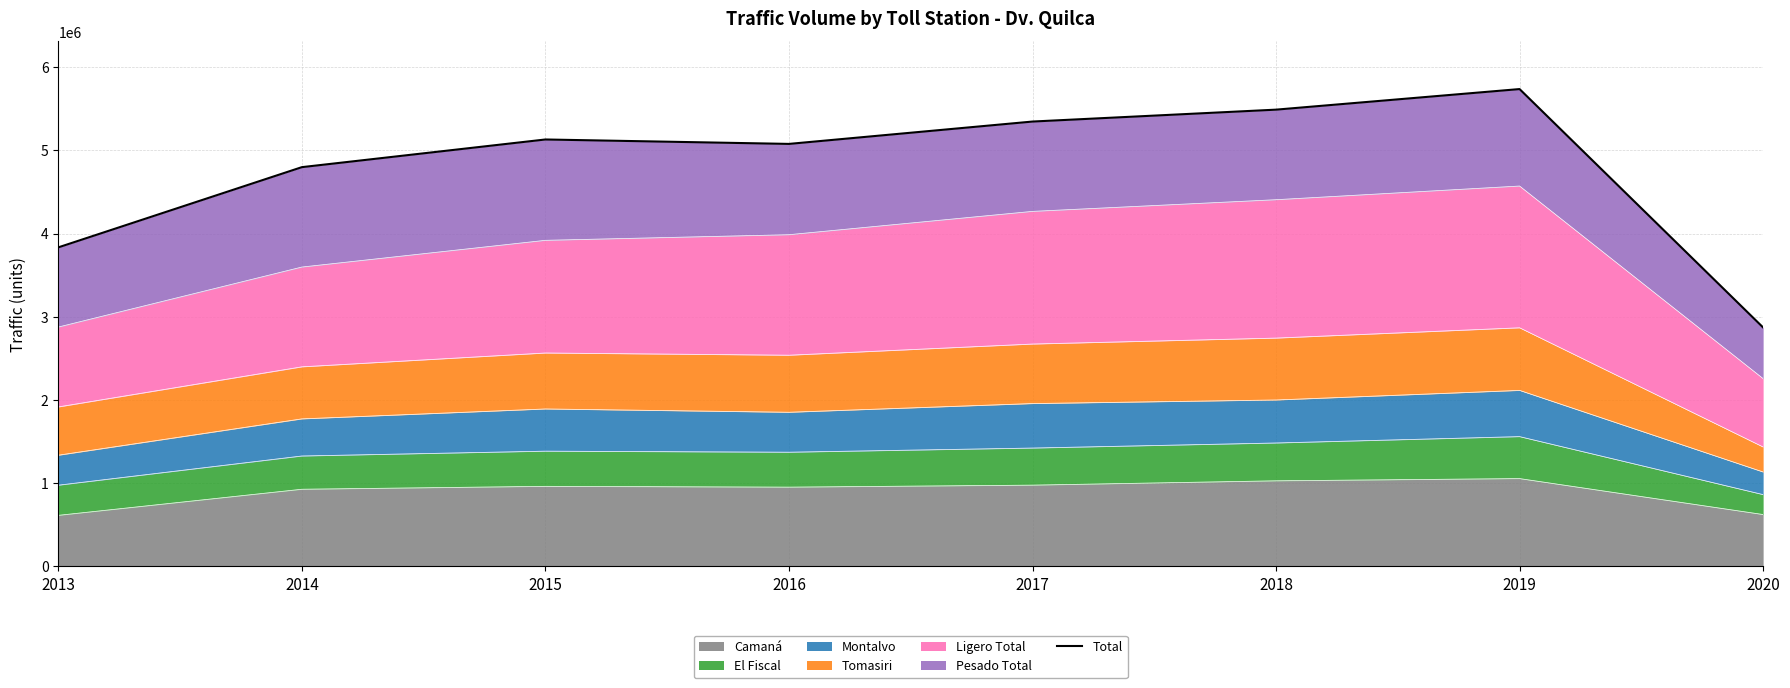

True or false: there are more than 0 points higher than both neighbors.

True